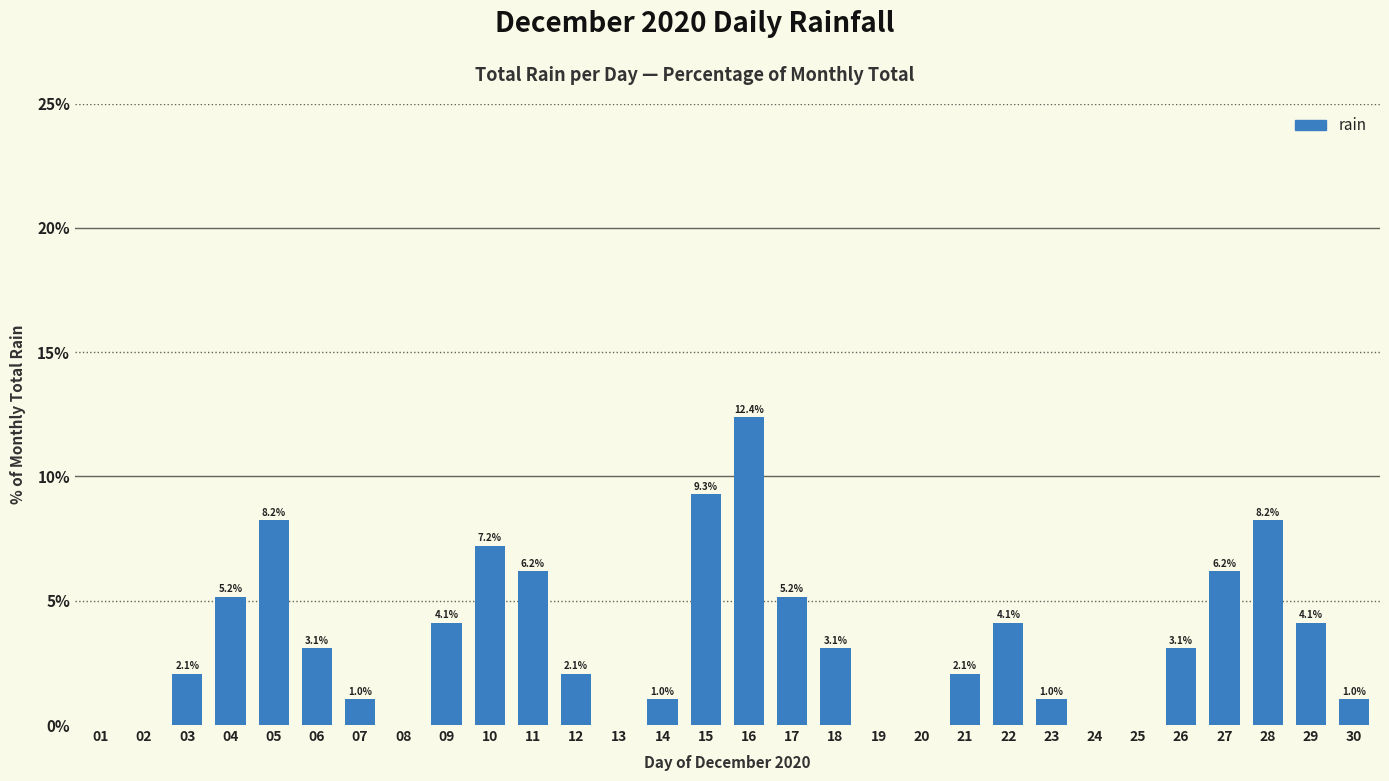

What is the greatest value displayed?

12.4